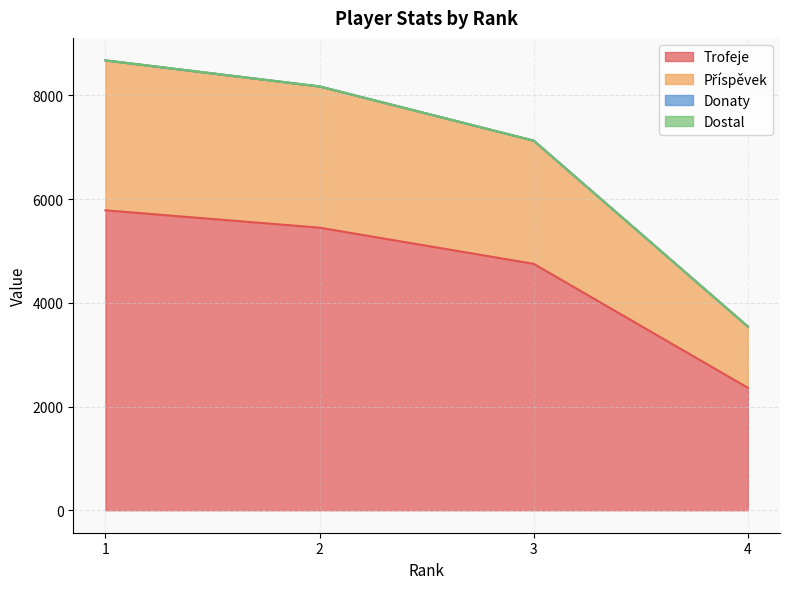

True or false: Příspěvek has a value of 4601 at 3.

False